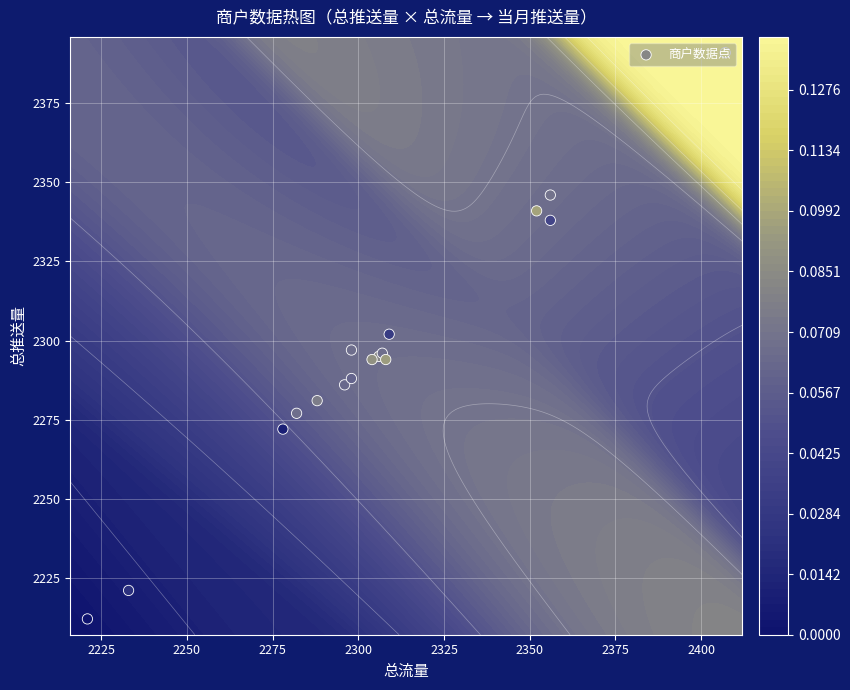

The chart shows a value of 1370 at 10. True or false?

False